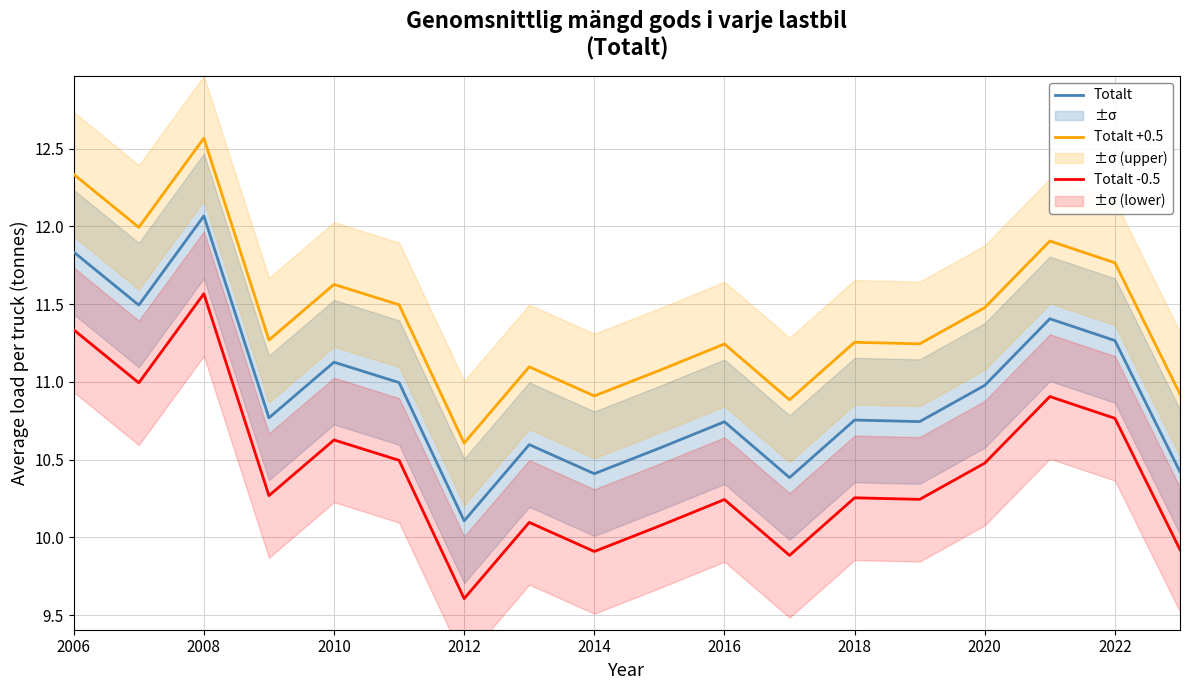

True or false: Totalt and Totalt -0.5 cross at least once.

False